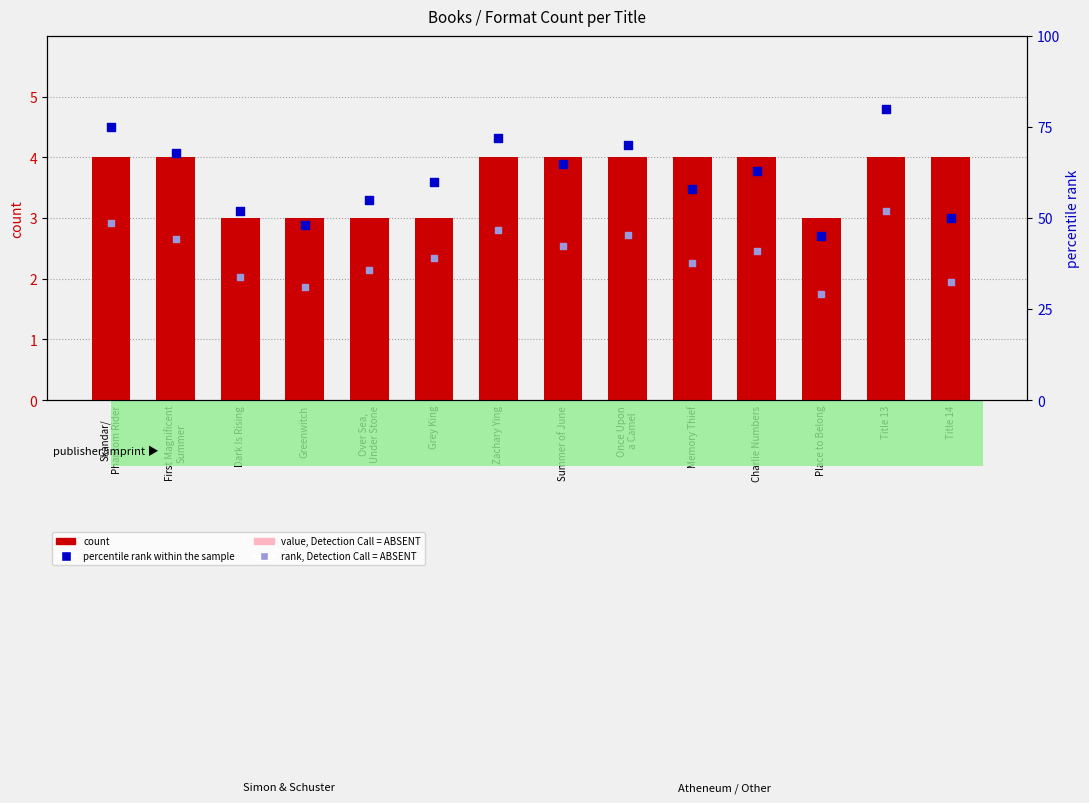

What is the total value across all series at Greenwitch?

84.3